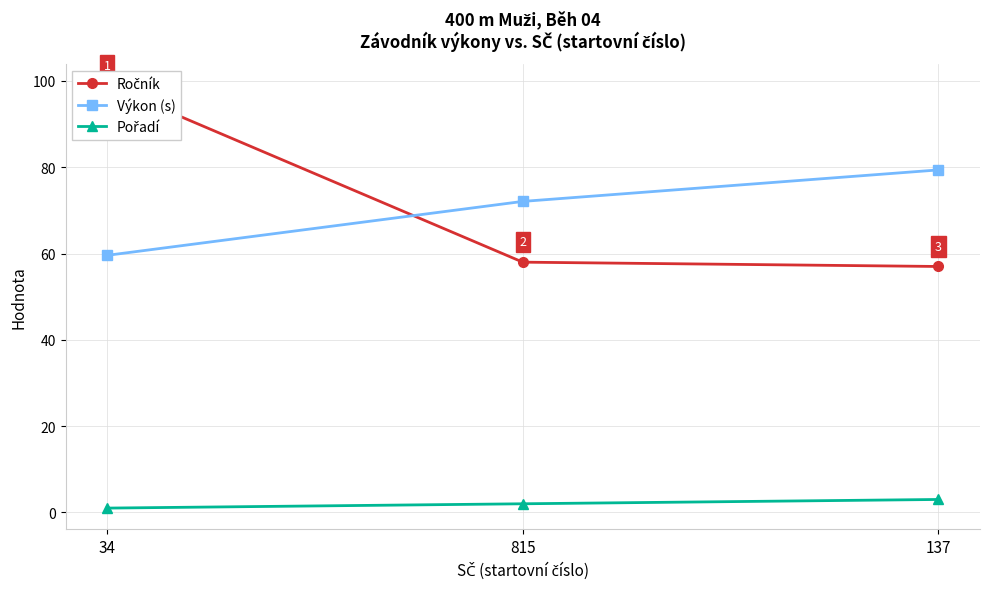

Reading left to right, list all the values displayed in this chart.

Ročník: 99.0	58.0	57.0
Výkon (s): 59.6	72.1	79.4
Pořadí: 1.0	2.0	3.0